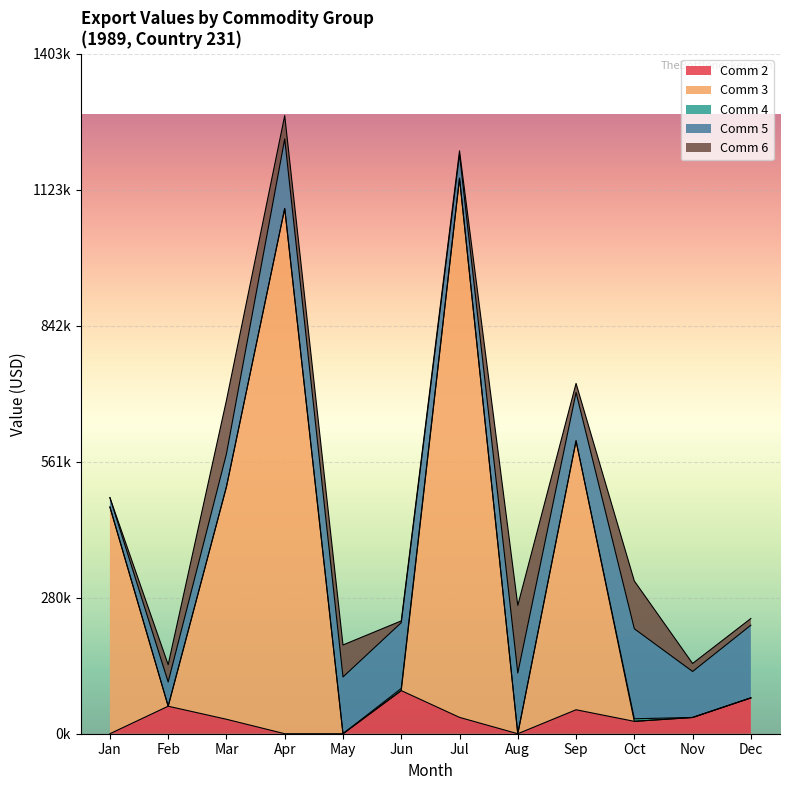

At which label does Value-Jun reach its minimum?

Commodity 3